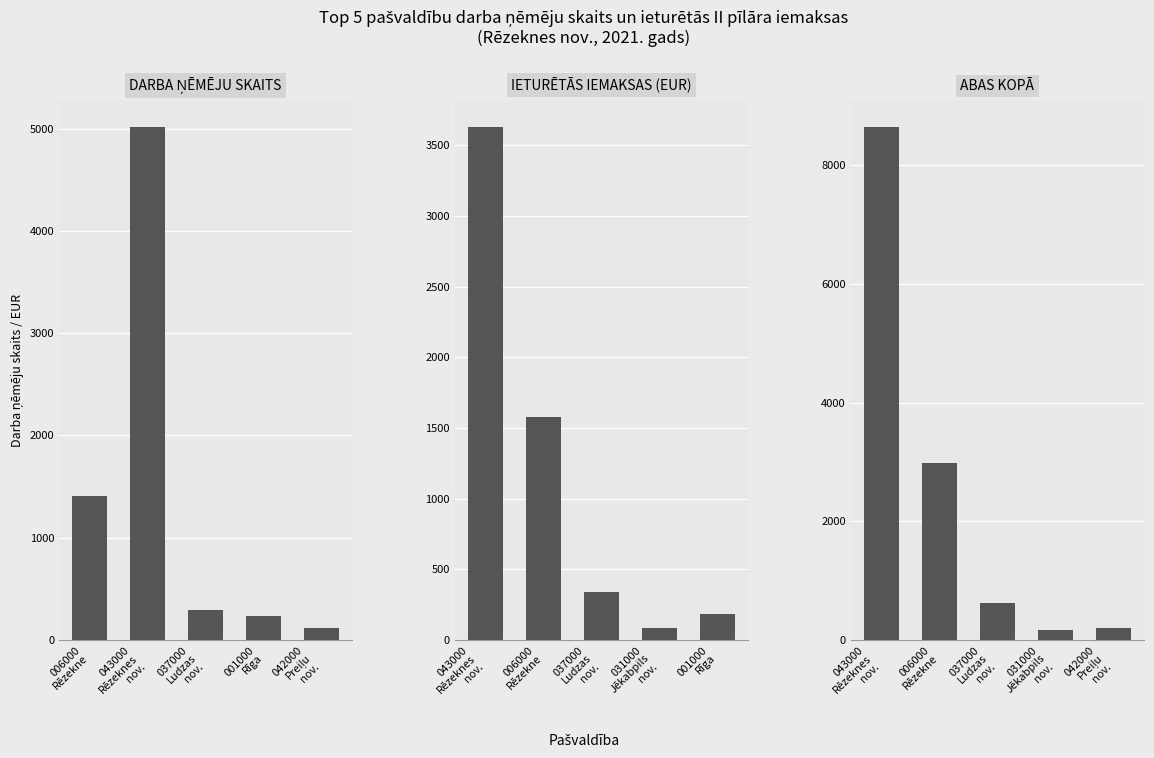

True or false: Kopā (skaits + iemaksas) has a value of 195.9 at 042000
Preiļu
nov..

True